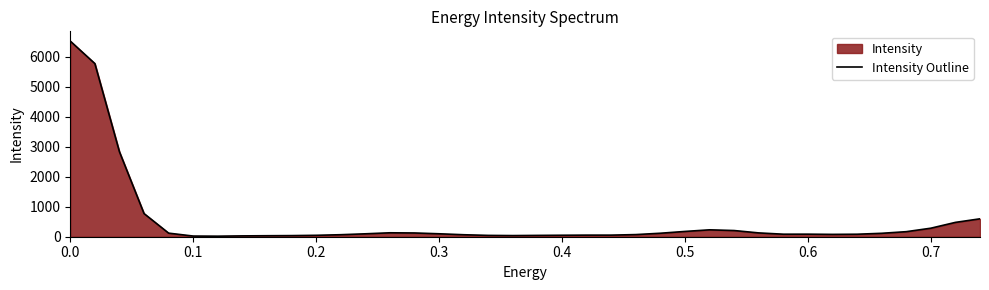

What is the difference between the maximum and minimum values?

6503